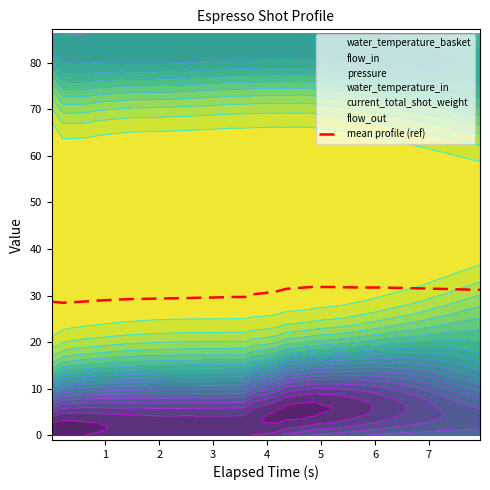

Reading right to left, extract all data points from this chart.

water_temperature_basket: 83.6	83.7	83.8	83.9	84.0	84.1	84.2	84.3	84.4	84.5	84.5	84.6	84.6	84.6	84.5	84.5	84.5	84.4	84.3	84.3	84.1	84.0	84.0	83.9	83.7	83.5	83.4	83.3	83.2	83.0	82.8	82.5	82.0	81.5	80.9	80.4	80.2	79.9	86.0
flow_in: 4.1	4.3	4.5	4.7	4.9	5.1	5.3	5.5	5.7	5.7	5.9	6.1	6.4	6.6	7.0	7.4	7.8	8.0	8.1	8.2	8.2	8.3	8.3	8.2	8.2	8.2	8.2	8.1	8.0	7.9	7.6	7.4	7.1	6.6	6.2	5.7	5.0	4.3	0.0
pressure: 0.9	0.9	1.0	1.1	1.1	1.1	1.2	1.2	1.3	1.4	1.4	1.3	1.4	1.4	1.4	1.5	1.6	1.5	1.3	1.2	1.1	1.0	0.9	0.8	0.8	0.8	0.7	0.7	0.6	0.6	0.6	0.6	0.6	0.6	0.6	0.7	0.5	0.3	0.0
water_temperature_in: 74.6	75.3	76.0	76.7	77.4	78.1	78.8	79.5	80.2	81.0	81.4	82.2	82.9	83.5	84.1	84.5	84.8	84.7	84.9	84.8	84.9	84.9	84.8	84.6	84.6	84.6	84.4	84.3	84.4	84.4	84.6	84.9	85.1	85.2	85.7	85.5	85.6	86.1	86.0
current_total_shot_weight: 21.1	20.2	19.3	18.4	17.5	16.6	15.7	14.8	13.9	13.0	12.1	11.1	10.0	9.2	8.5	6.9	5.7	5.0	3.4	2.4	1.6	0.0	0.0	0.0	0.0	0.0	0.0	0.0	0.0	0.0	0.0	0.0	0.0	0.0	0.0	0.0	0.0	0.0	0.0
flow_out: 3.0	3.2	3.4	3.6	3.8	4.0	4.2	4.4	4.6	4.8	5.0	5.2	5.3	5.6	5.4	6.2	5.4	4.8	3.2	2.3	1.5	0.0	0.0	0.0	0.0	0.0	0.0	0.0	0.0	0.0	0.0	0.0	0.0	0.0	0.0	0.0	0.0	0.0	0.0